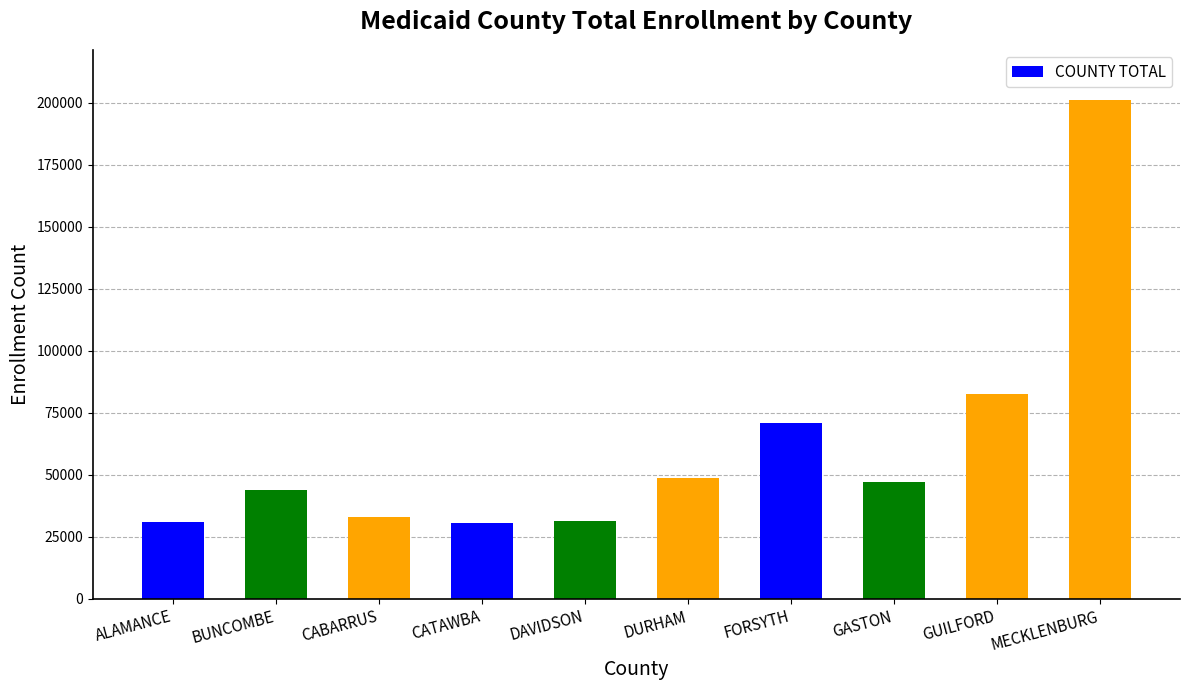

Between DURHAM and GUILFORD, which is larger?

GUILFORD